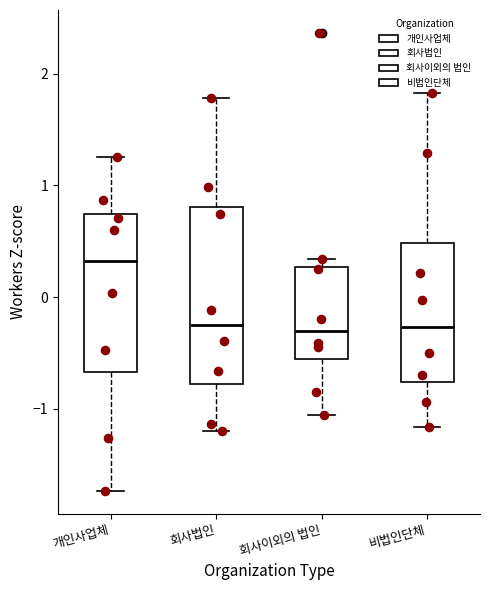

Reading left to right, read every box against the y-axis: the position of its median line, the range the box covers, and the ends of its whiskers. The values are not printed on the chart, so give them approximately, as read against the axis.

개인사업체: median 0.3, box -0.7 to 0.7, whiskers -1.7 to 1.3
회사법인: median -0.3, box -0.8 to 0.8, whiskers -1.2 to 1.8
회사이외의 법인: median -0.3, box -0.5 to 0.3, whiskers -1.1 to 0.3 (just above the box's upper edge)
비법인단체: median -0.3, box -0.8 to 0.5, whiskers -1.2 to 1.8